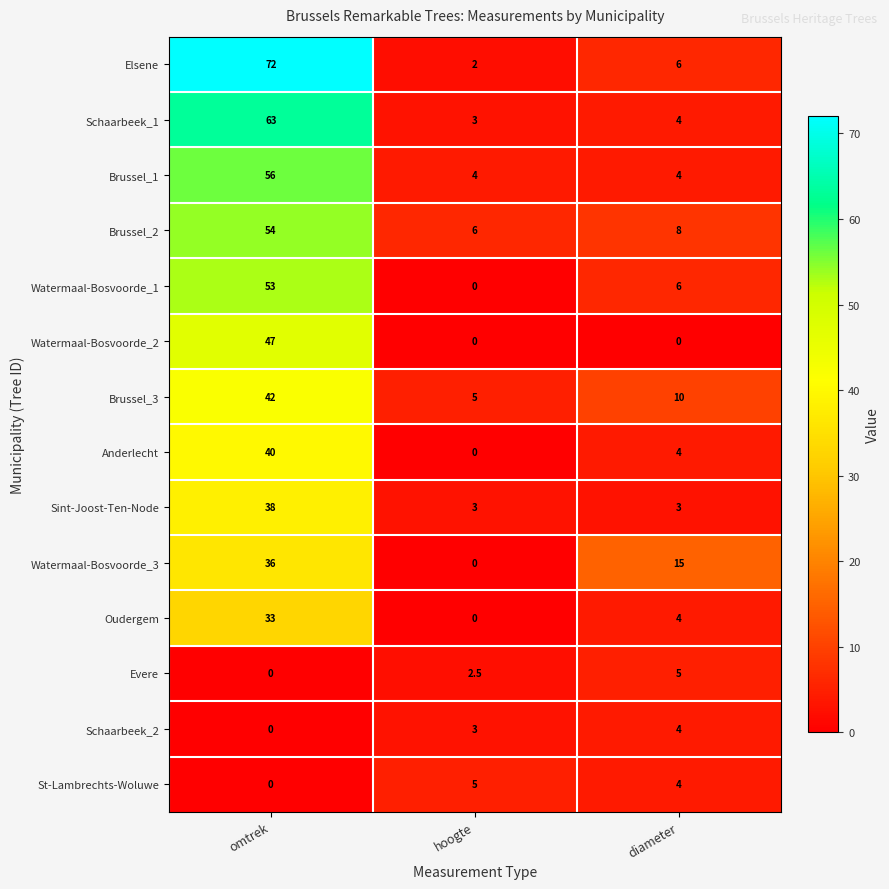

Which series has the largest total across all categories?

Elsene